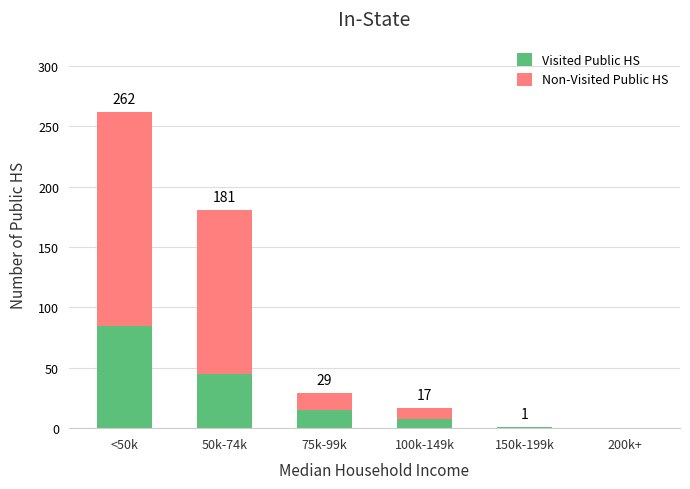

What is the total value across all series at 150k-199k?

1